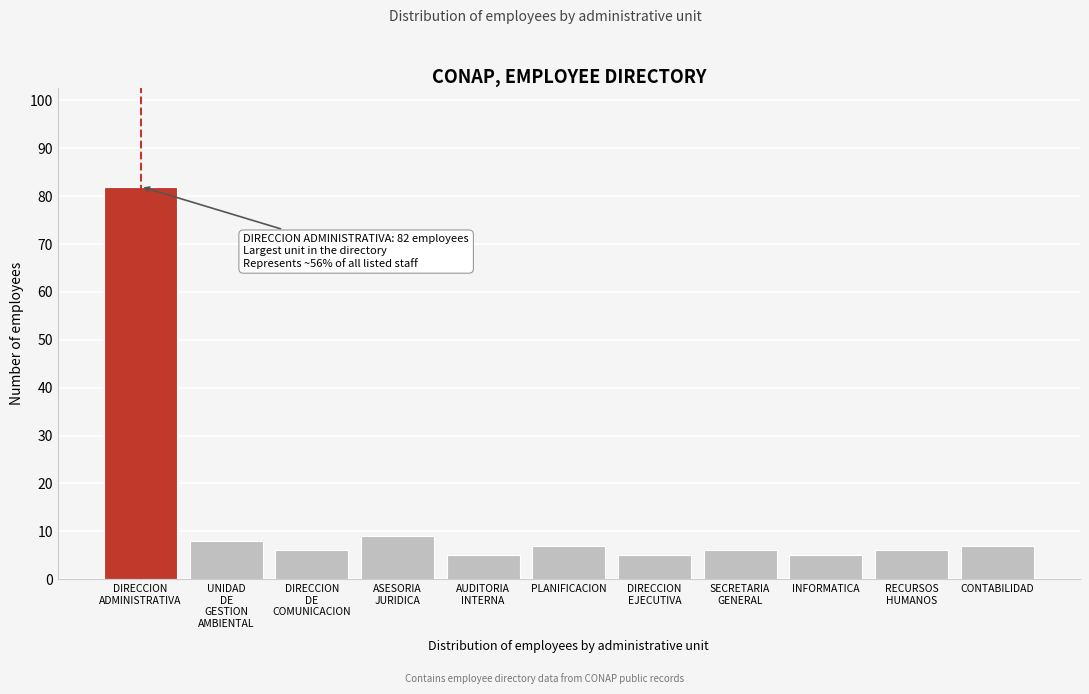

Reading right to left, transcribe all the data shown in this chart.

7	6	5	6	5	7	5	9	6	8	82